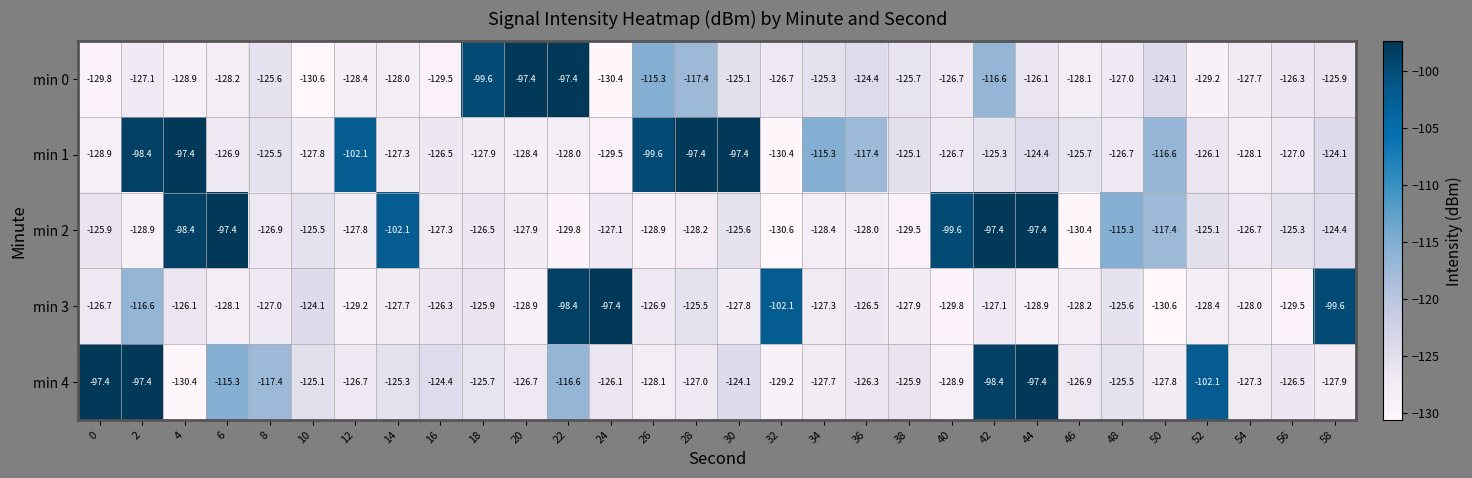

The min 4 series shows -127.0 at 28. True or false?

True